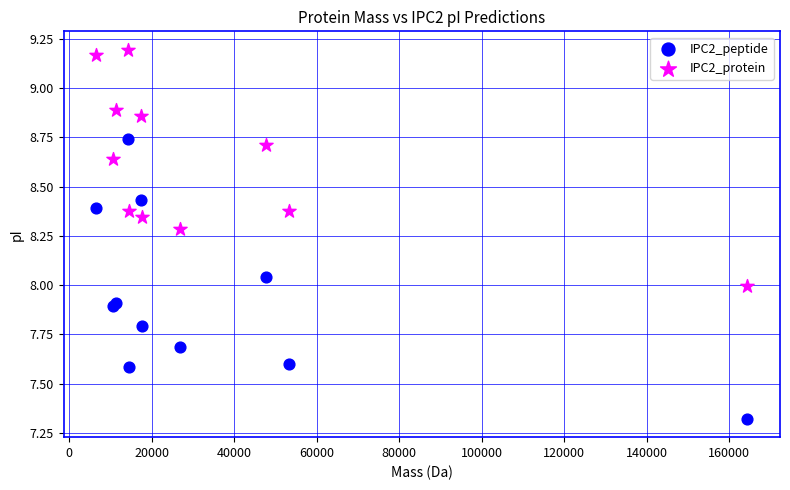

What are all the series names shown in the legend?

IPC2_peptide, IPC2_protein